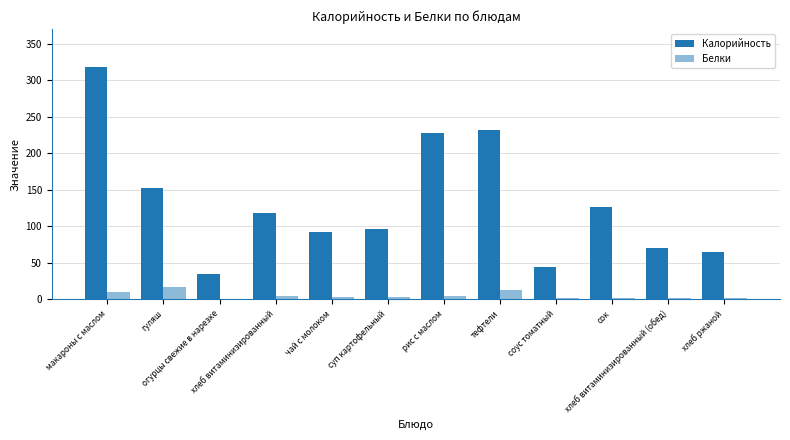

Reading left to right, extract all data points from this chart.

Калорийность: 318.0	152.0	35.0	118.0	92.0	96.0	227.5	231.3	44.0	126.0	70.8	65.0
Белки: 10.3	16.6	0.5	3.9	3.5	2.6	3.8	12.4	1.3	1.2	2.3	2.1